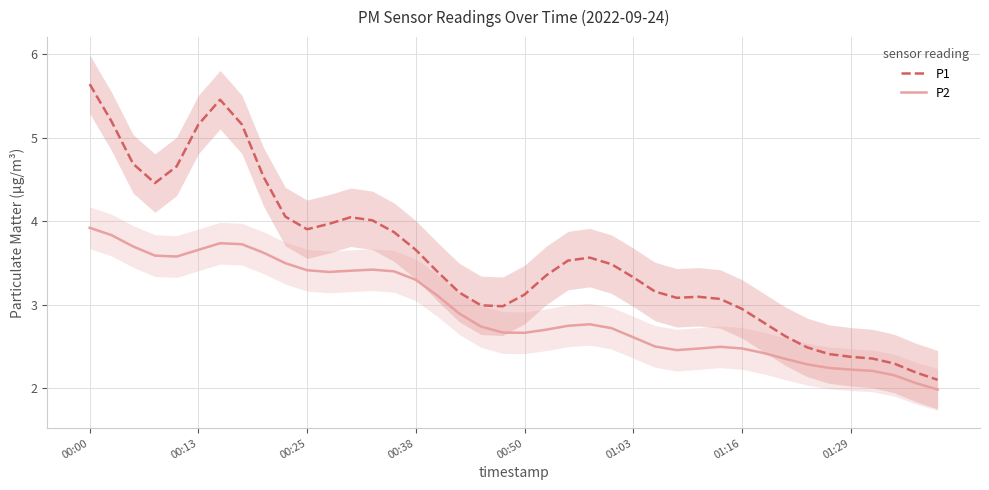

What is the difference between the maximum and minimum values in the P1 series?

3.5